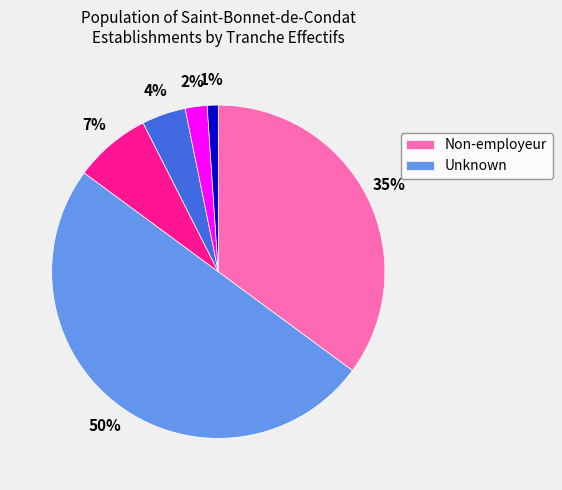

To the nearest percent, what is the average slice percentage?

17%